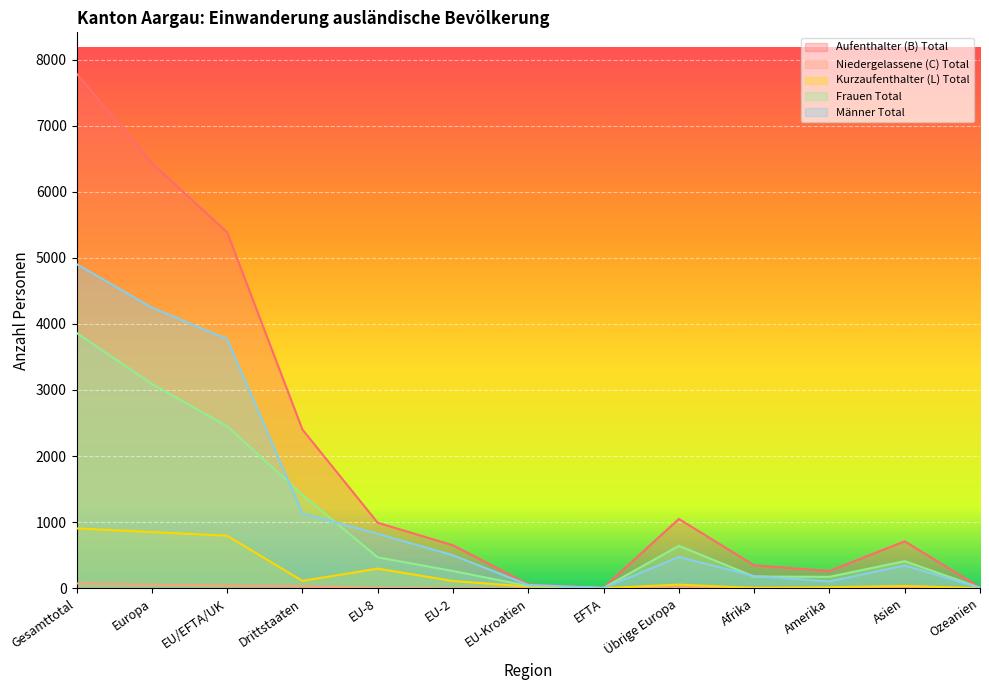

At which label does Niedergelassene (C) Total reach its minimum?

EU-2